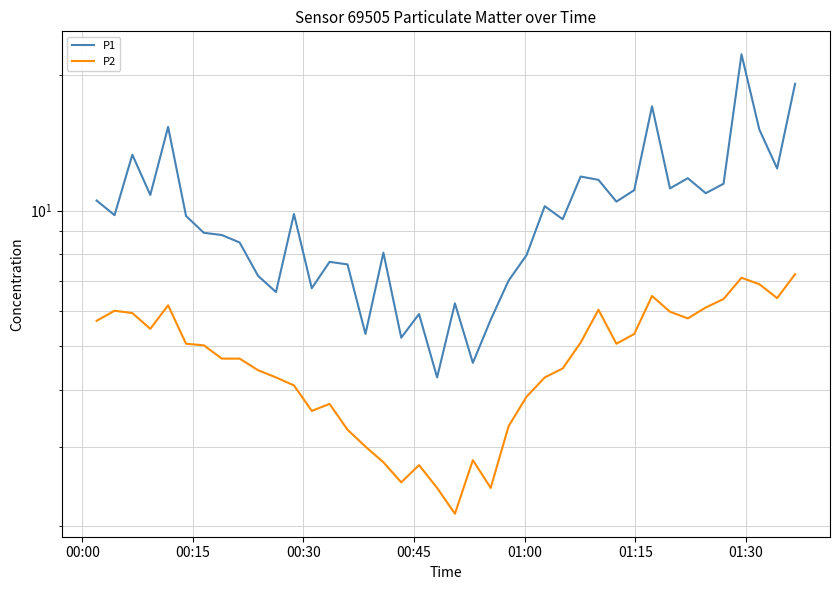

Which series has the widest spread of values?

P1